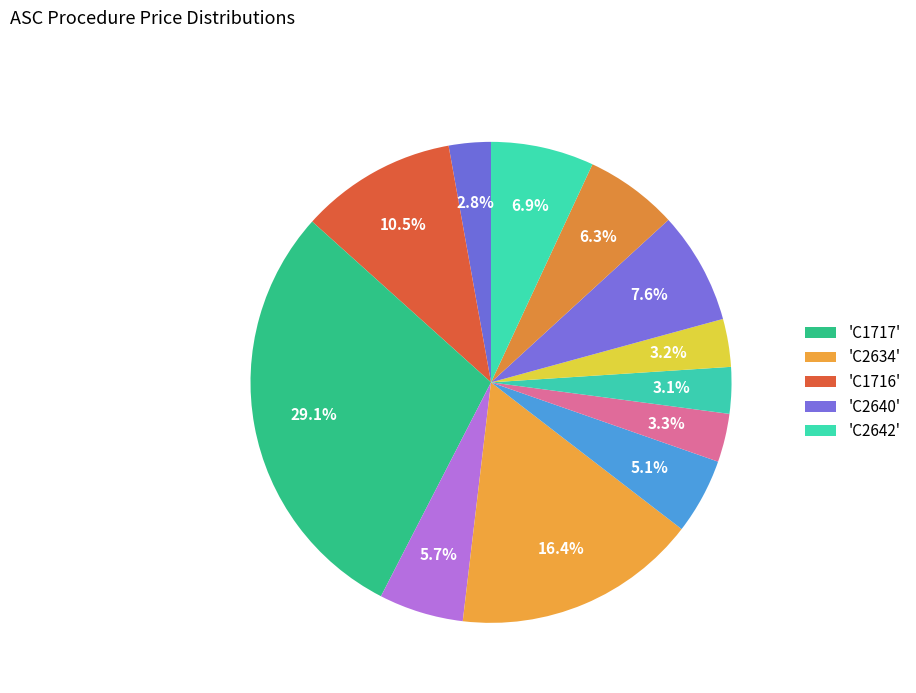

How many slices are in this pie chart?

12